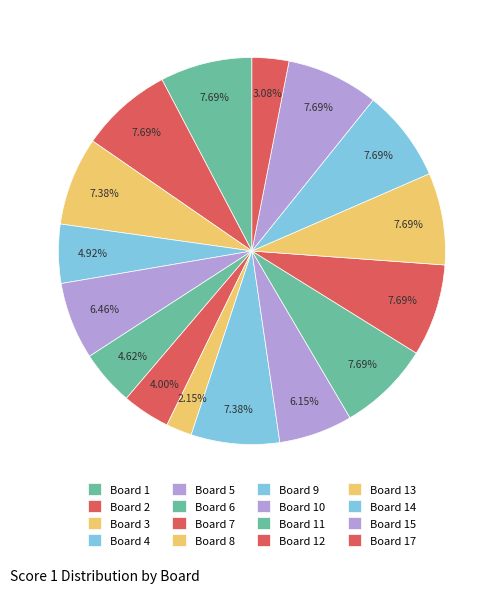

To the nearest percent, what is the combined percentage of Board 4 and Board 2?

13%